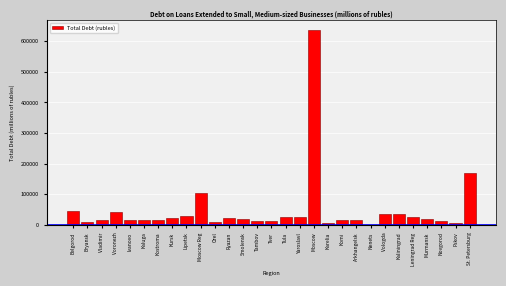

Read the value at Kursk.

21438